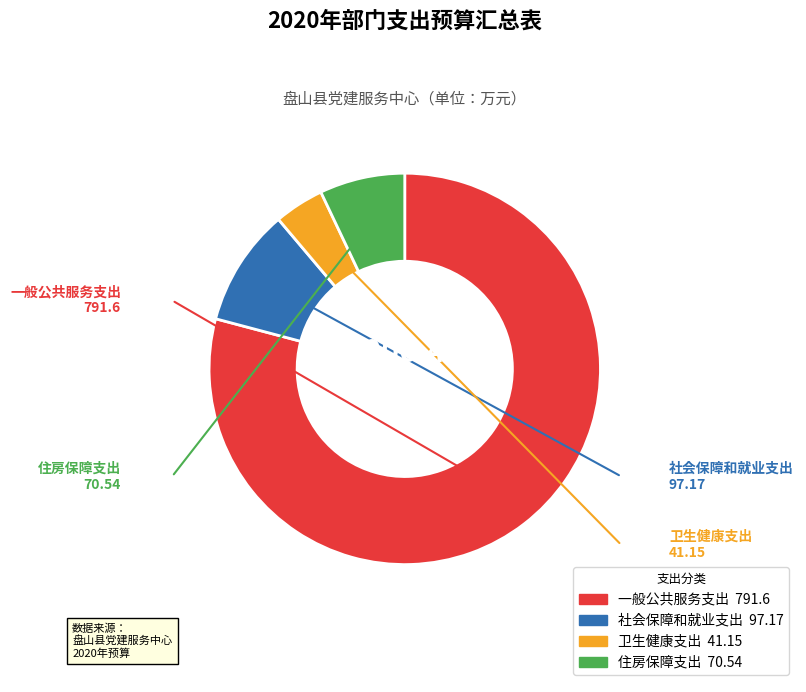

How many segments does this pie chart have?

4